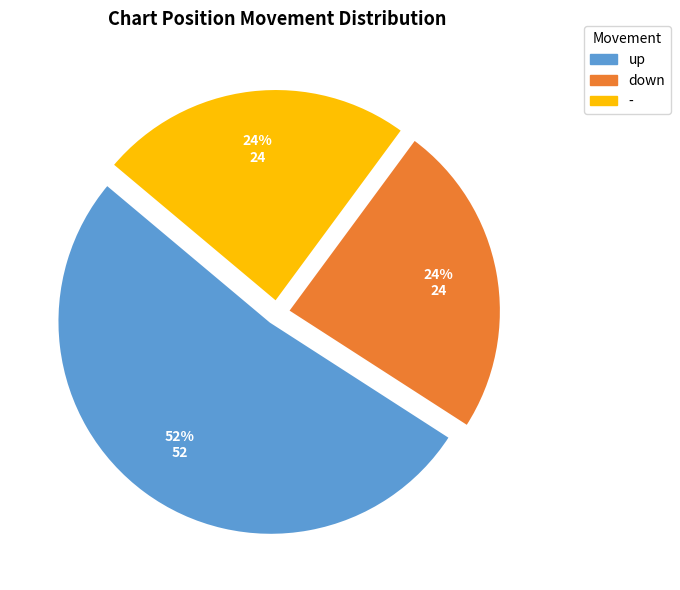

Combined, do down and - account for over 50%?

No